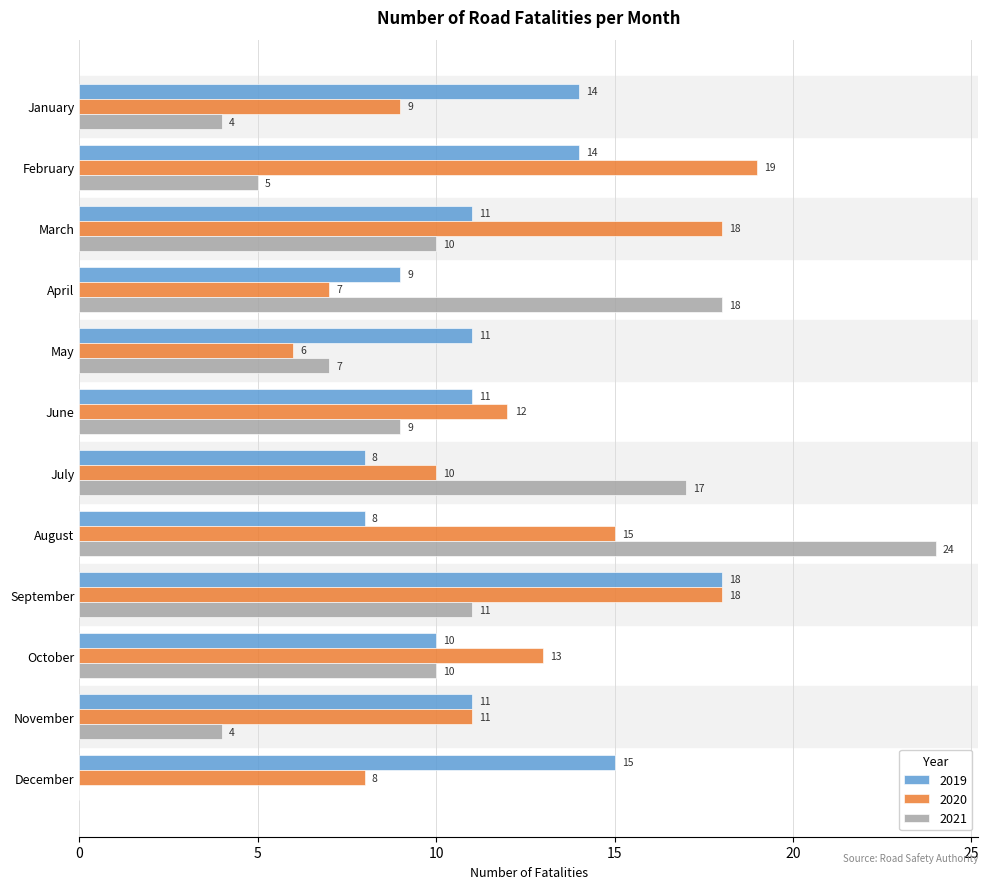

What value does the 2020 series have at January?

9